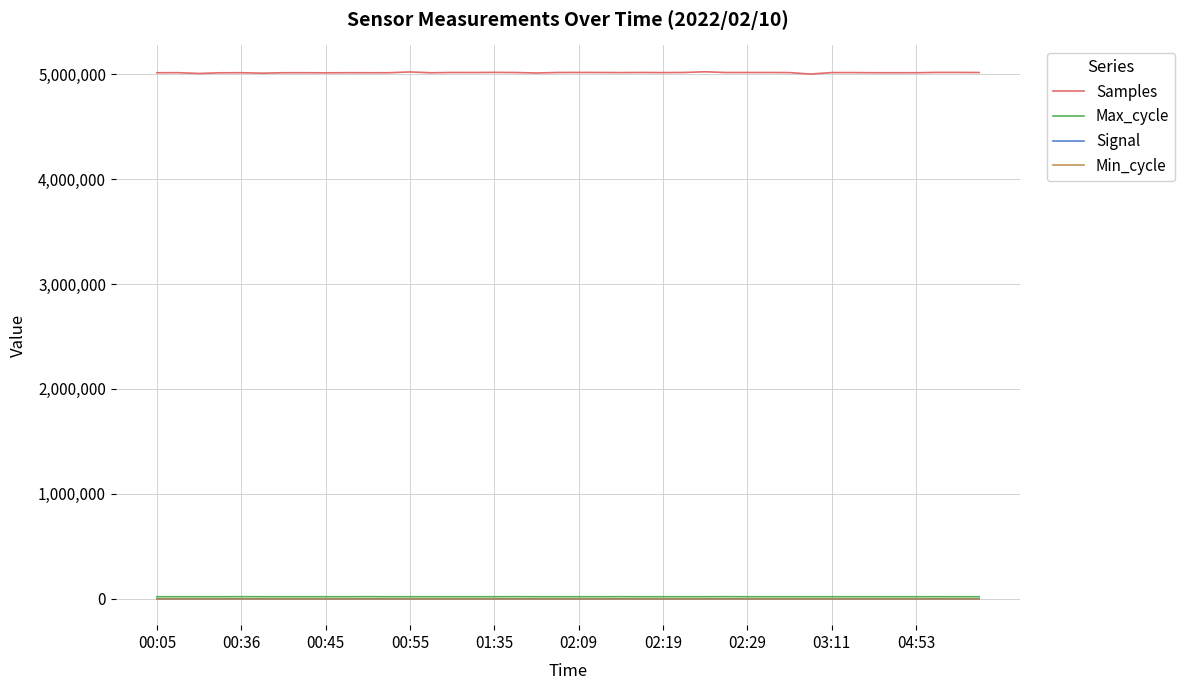

True or false: Signal and Max_cycle intersect in this chart.

False